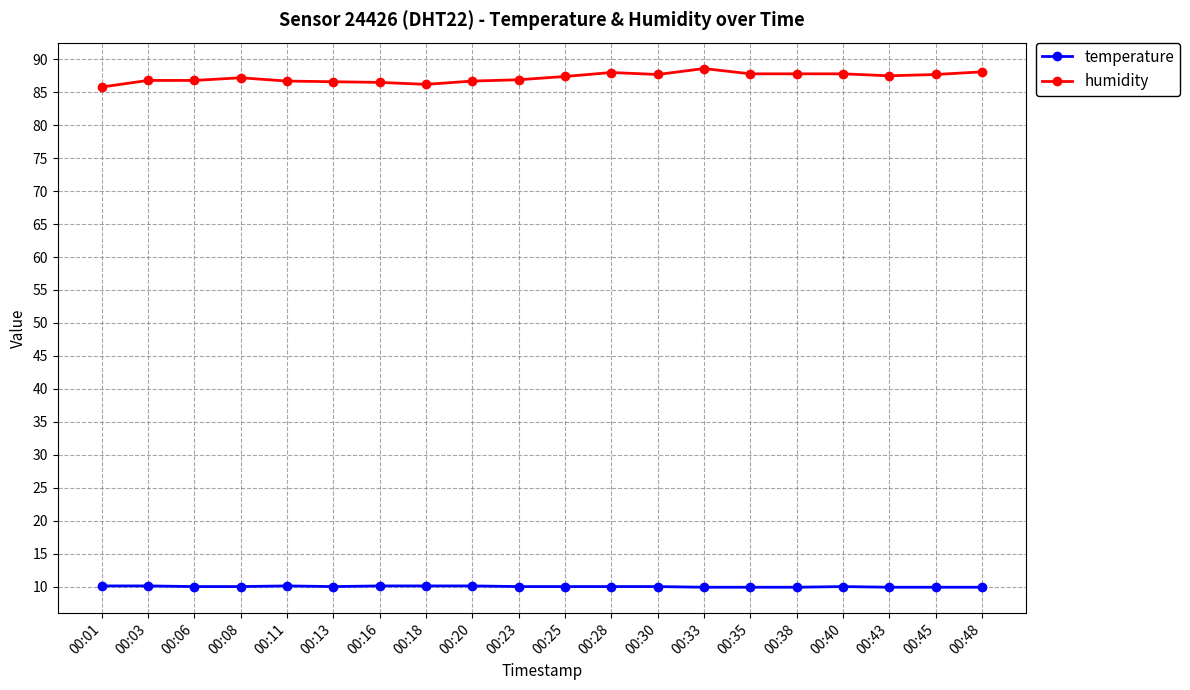

How many distinct data groups are displayed?

2